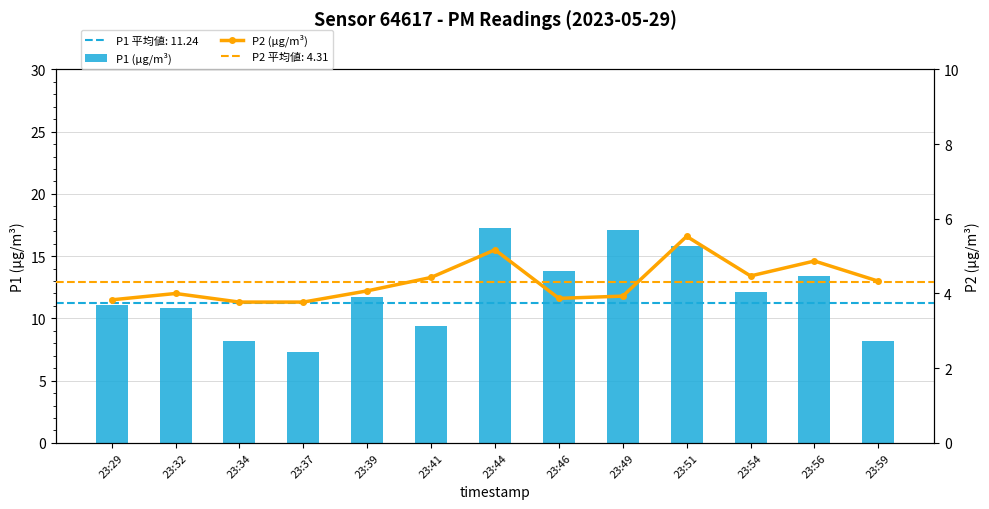

Where does the P2 (µg/m³) series first go above 4?

23:39